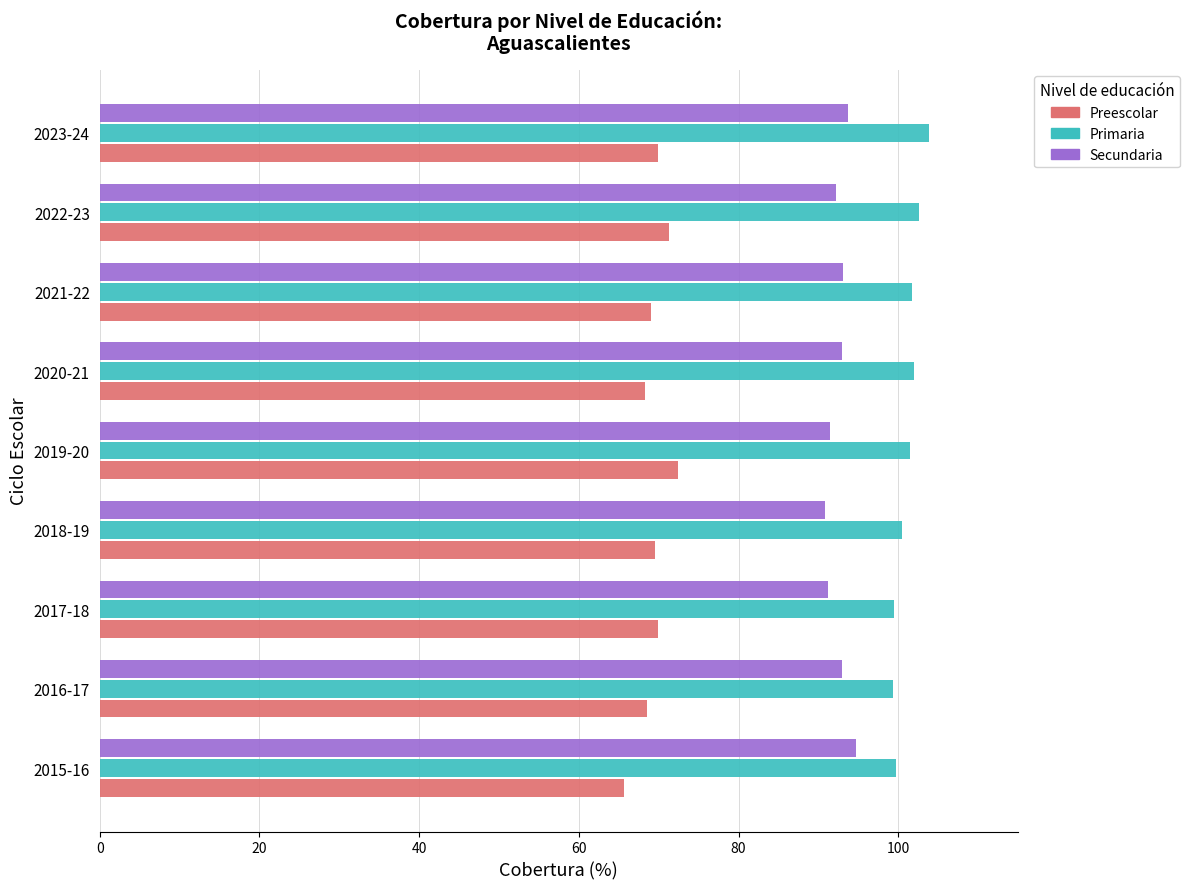

What is the maximum value for Preescolar?

72.4